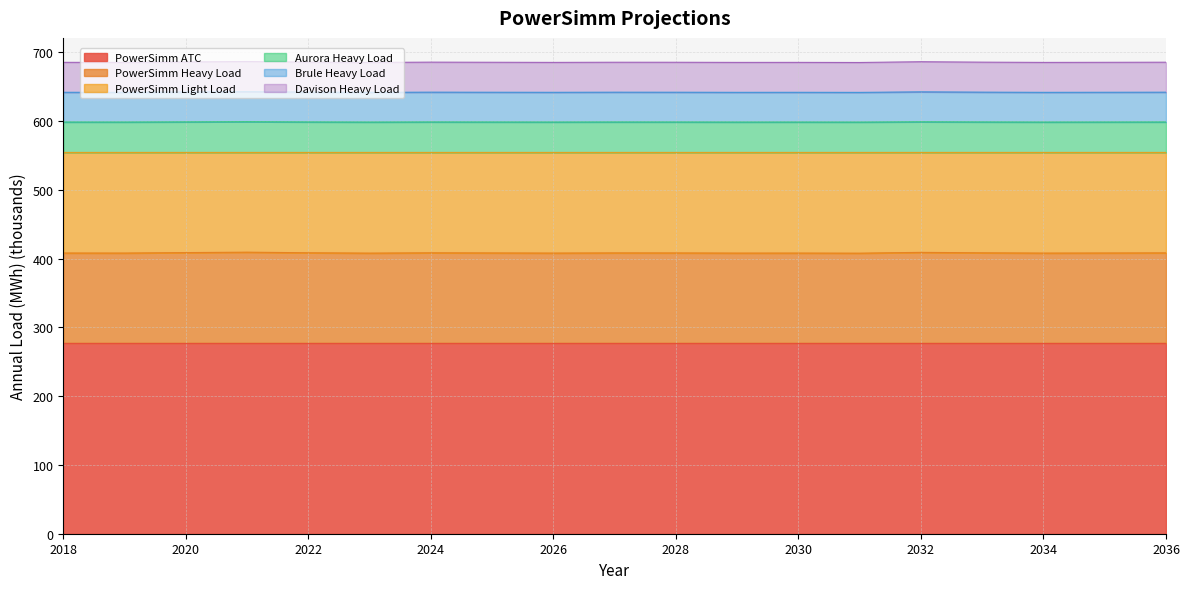

True or false: Aurora Heavy Load and PowerSimm ATC intersect in this chart.

False